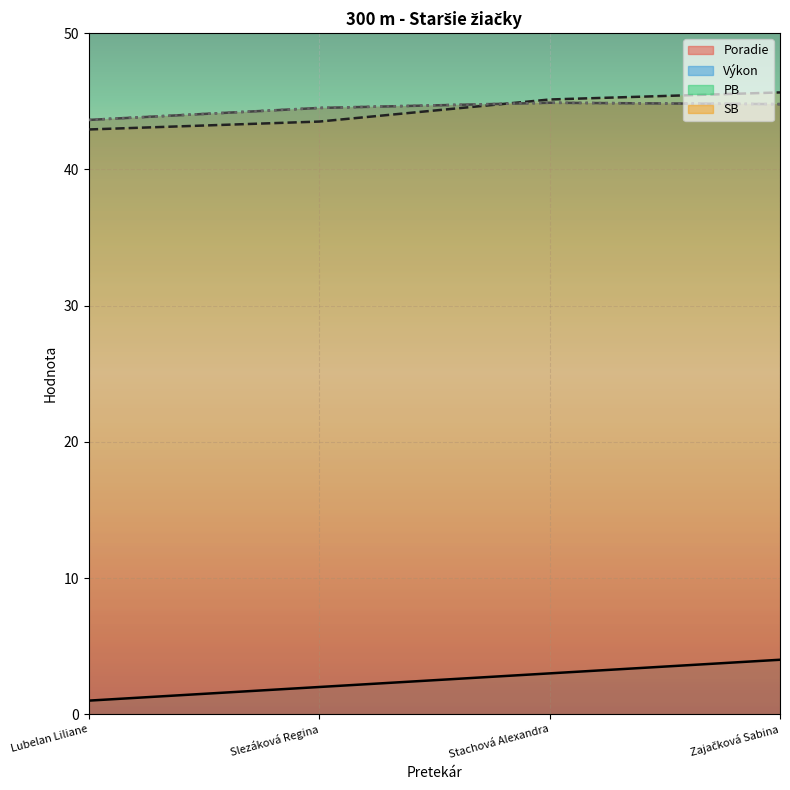

Does the chart display data point markers on the line(s)?

No